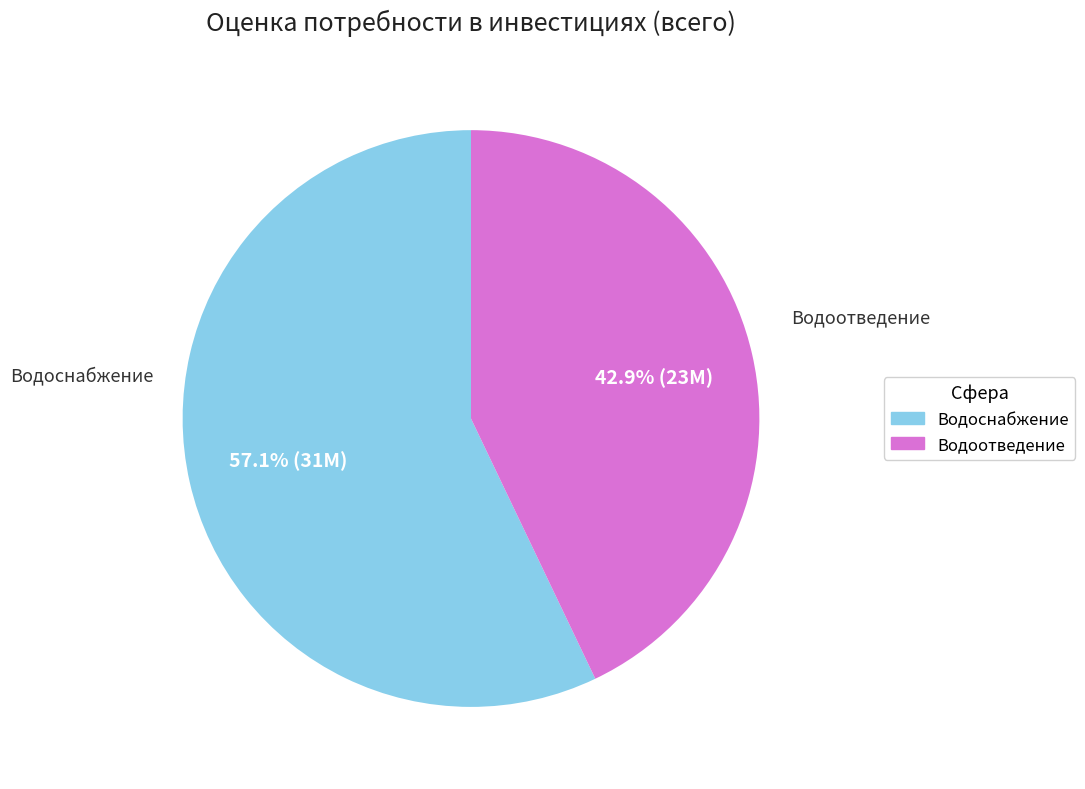

Which category has the biggest portion of the pie?

Водоснабжение